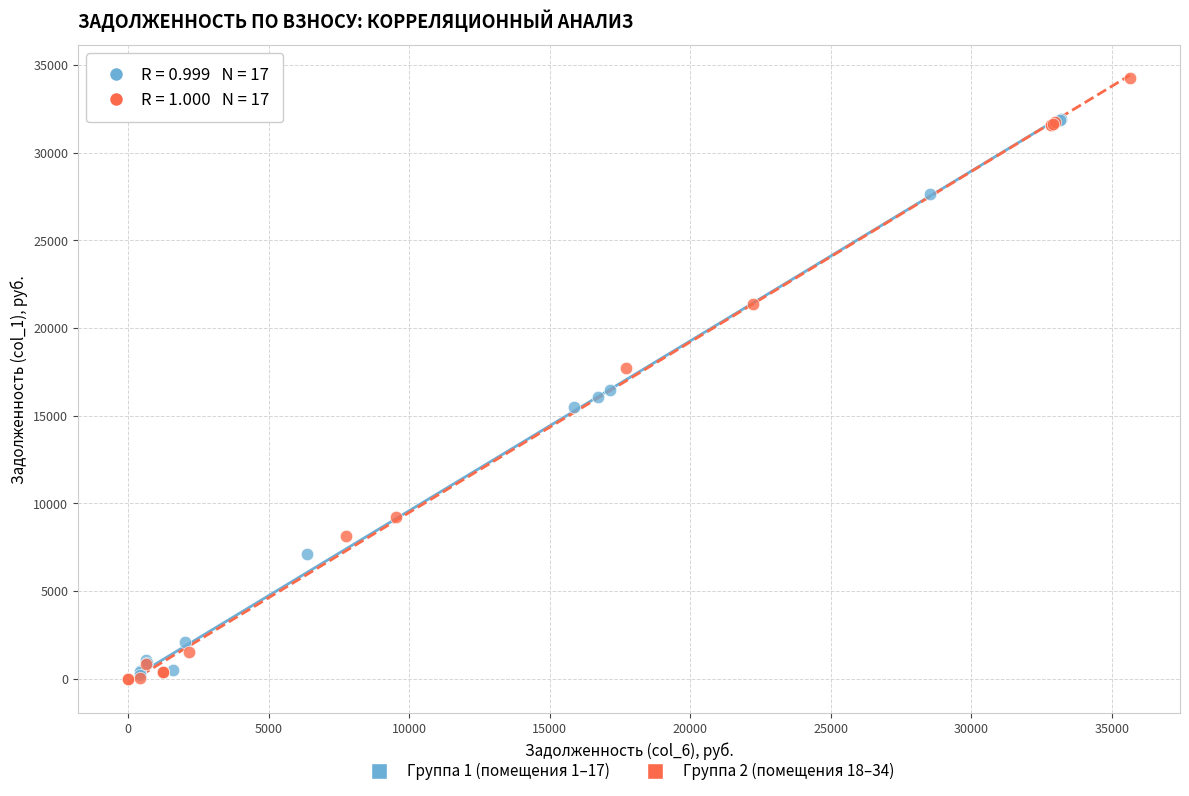

Which series has the widest spread of Y values?

Группа 2 (помещения 18–34)